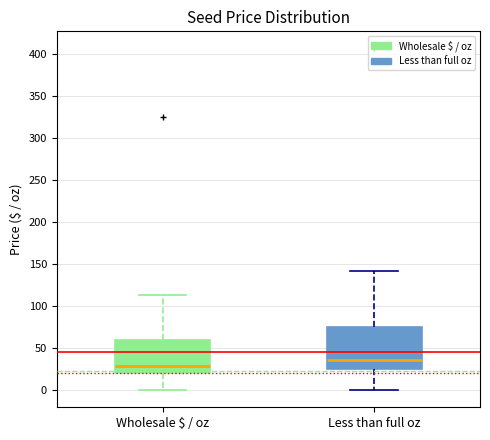

Reading left to right, transcribe this box plot: for each box, give where its median line is, the range the box spans, and where its two whiskers end, as read against the y-axis. The values are not printed on the chart, so give them approximately, as read against the axis.

Wholesale $ / oz: median 30, box 20 to 60, whiskers 0 to 115
Less than full oz: median 35, box 25 to 75, whiskers 0 to 140